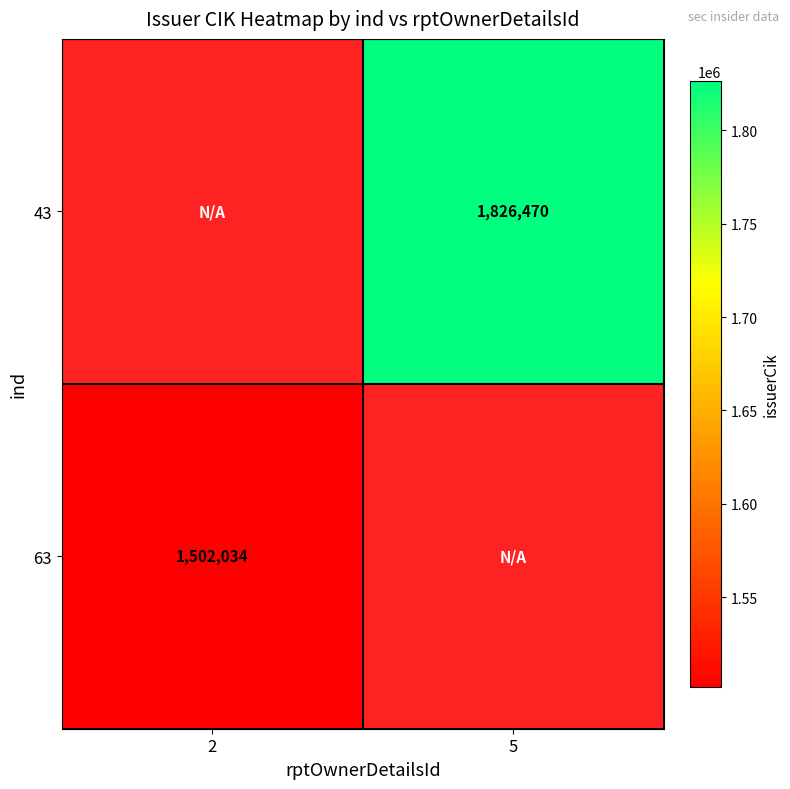

True or false: 63 has a value of 1502034 at 2.

True